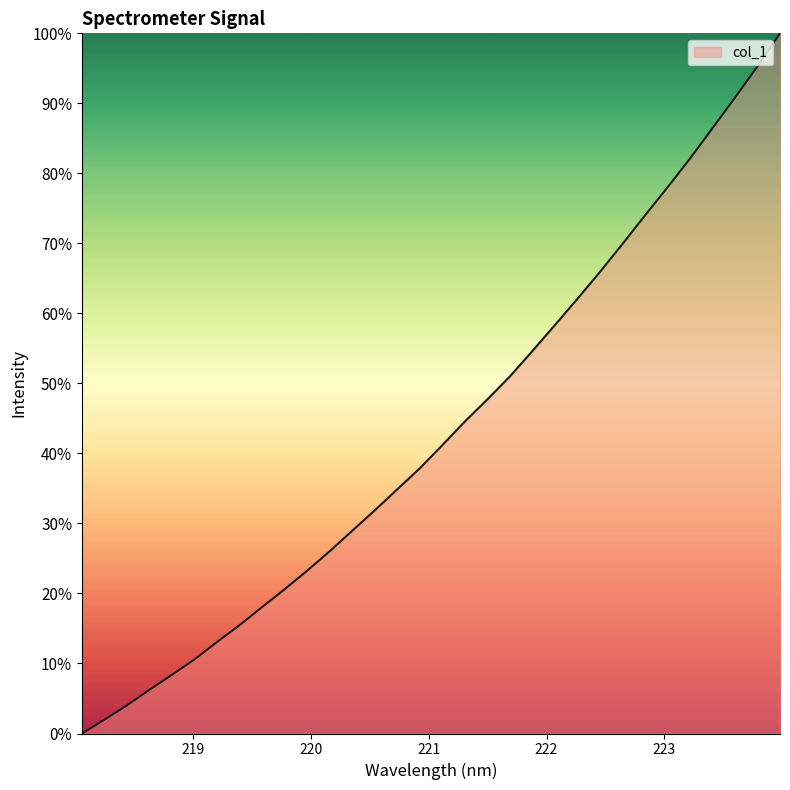

Reading right to left, extract all data points from this chart.

100.0	95.3	90.8	86.5	82.1	78.0	74.0	69.9	65.9	62.1	58.3	54.6	51.0	47.7	44.6	41.2	37.9	34.9	31.9	29.0	26.0	23.3	20.6	18.1	15.5	13.1	10.6	8.4	6.2	4.0	2.0	0.0